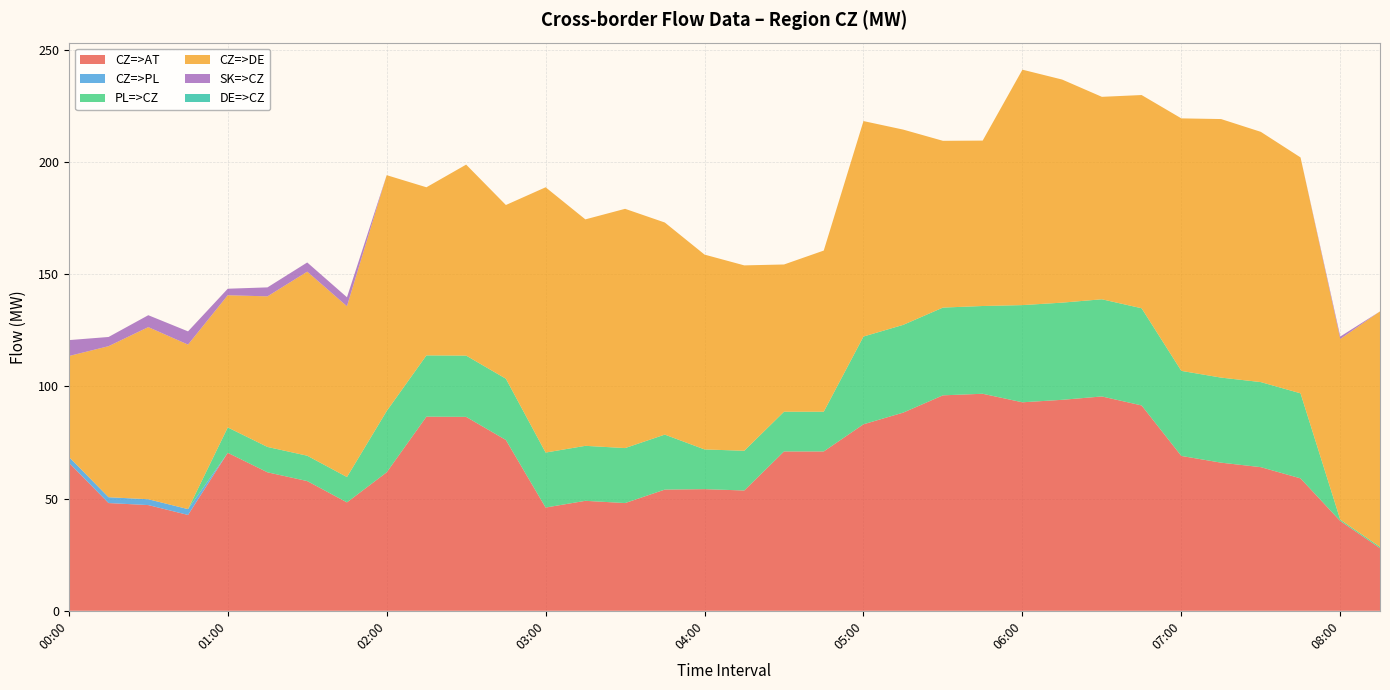

Reading right to left, what are all the values shown in this chart?

CZ=>AT: 27.9	40.0	59.0	64.0	66.0	69.0	91.5	95.5	94.0	92.9	96.7	96.0	88.3	83.1	71.0	71.0	53.6	54.2	54.0	48.0	49.0	46.0	76.1	86.4	86.5	61.7	48.3	57.8	61.7	70.4	42.7	47.1	48.0	66.0
CZ=>PL: 0.0	0.0	0.0	0.0	0.0	0.0	0.0	0.0	0.0	0.0	0.0	0.0	0.0	0.0	0.0	0.0	0.0	0.0	0.0	0.0	0.0	0.0	0.0	0.0	0.0	0.0	0.0	0.0	0.0	0.0	2.6	2.6	2.6	2.6
PL=>CZ: 0.6	0.6	37.9	37.9	37.9	37.9	43.3	43.3	43.3	43.3	39.1	39.1	39.1	39.1	17.7	17.7	17.7	17.7	24.5	24.5	24.5	24.5	27.3	27.3	27.3	27.3	11.3	11.3	11.3	11.3	0.0	0.0	0.0	0.0
CZ=>DE: 104.9	80.5	105.1	111.5	115.2	112.5	95.0	90.2	99.4	104.9	73.7	74.3	87.0	96.0	71.8	65.6	82.6	86.8	94.5	106.6	100.9	118.2	77.4	85.1	74.9	105.1	76.1	82.0	67.1	58.9	73.3	76.7	67.3	44.9
SK=>CZ: 0.0	1.1	0.0	0.0	0.0	0.0	0.0	0.0	0.0	0.0	0.0	0.0	0.0	0.0	0.0	0.0	0.0	0.0	0.0	0.0	0.0	0.0	0.0	0.0	0.0	0.0	4.0	4.1	4.0	2.9	5.9	5.3	4.1	7.1
DE=>CZ: 0.0	0.0	0.0	0.0	0.0	0.0	0.0	0.0	0.0	0.0	0.0	0.0	0.0	0.0	0.0	0.0	0.0	0.0	0.0	0.0	0.0	0.0	0.0	0.0	0.0	0.0	0.0	0.0	0.0	0.0	0.0	0.0	0.0	0.0